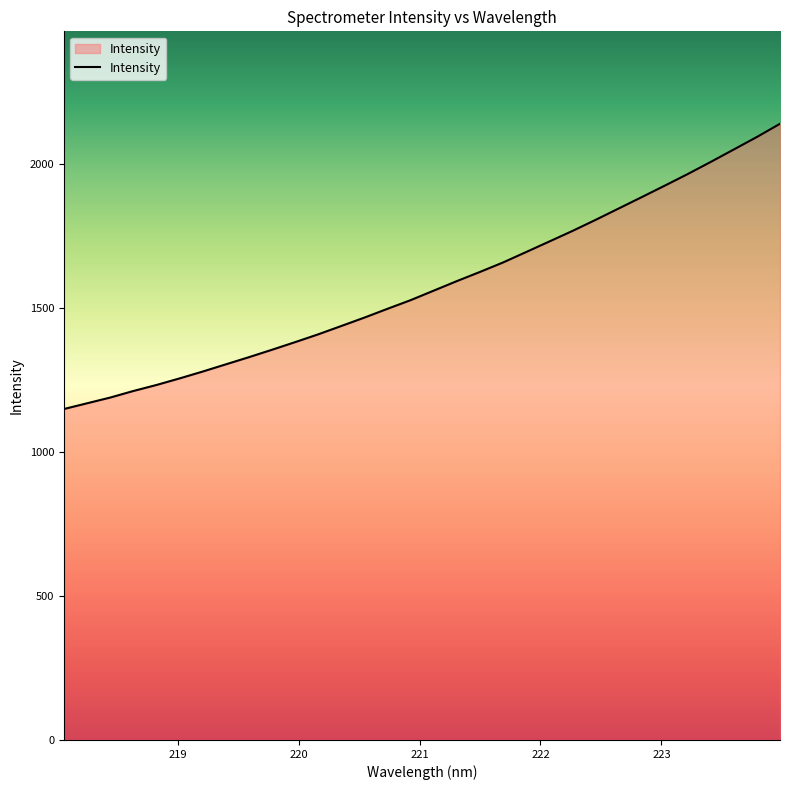

How many series are shown in this chart?

1